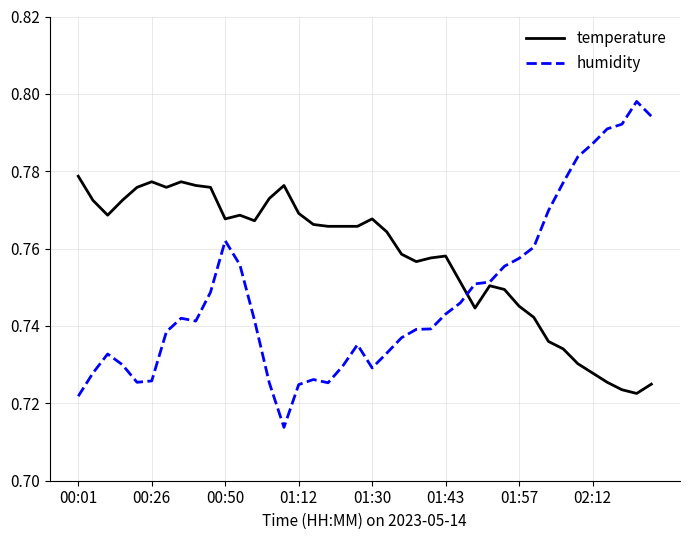

What is the difference between the second highest and second lowest values in the temperature series?

0.1